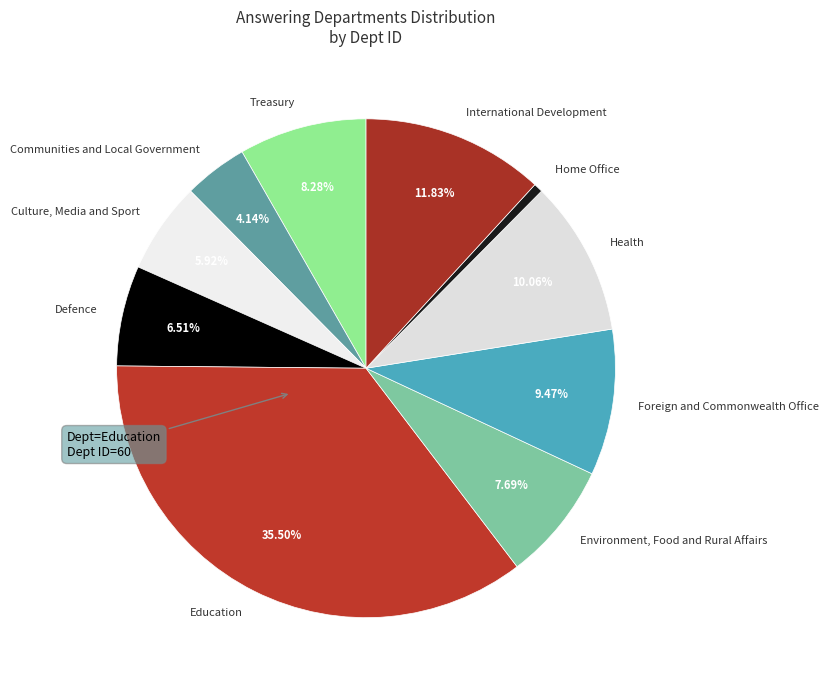

Rank the categories by value from highest to lowest.

Education, International Development, Health, Foreign and Commonwealth Office, Treasury, Environment, Food and Rural Affairs, Defence, Culture, Media and Sport, Communities and Local Government, Home Office